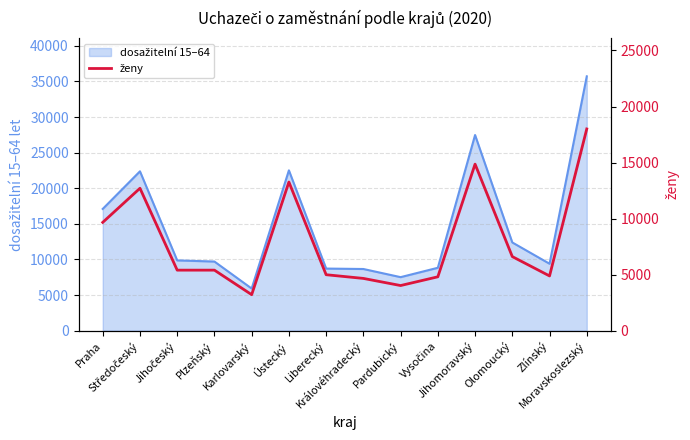

How many lines are shown in the chart?

1